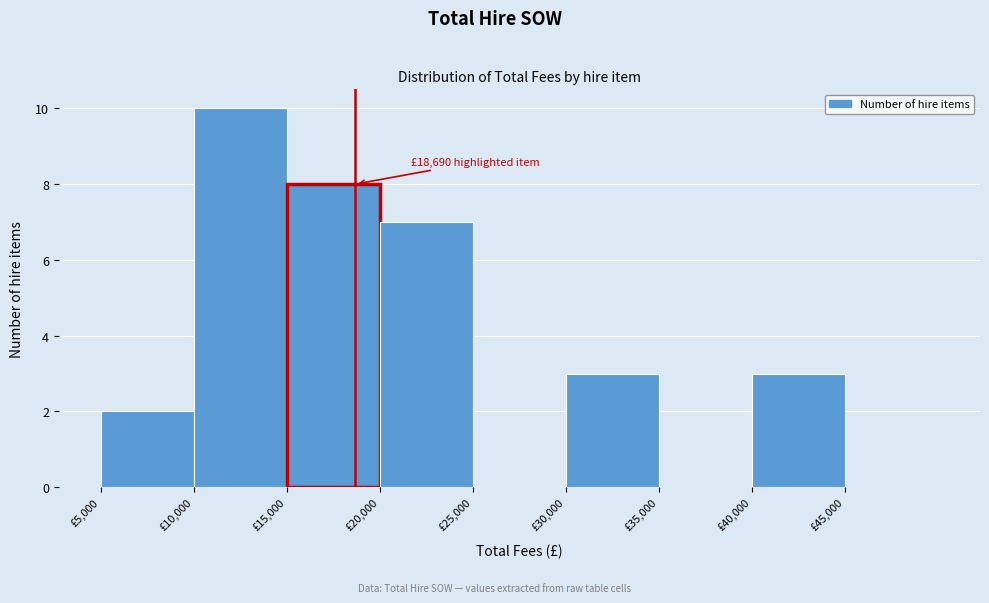

Over which range of the x-axis is the bar tallest?

10000 to 15000